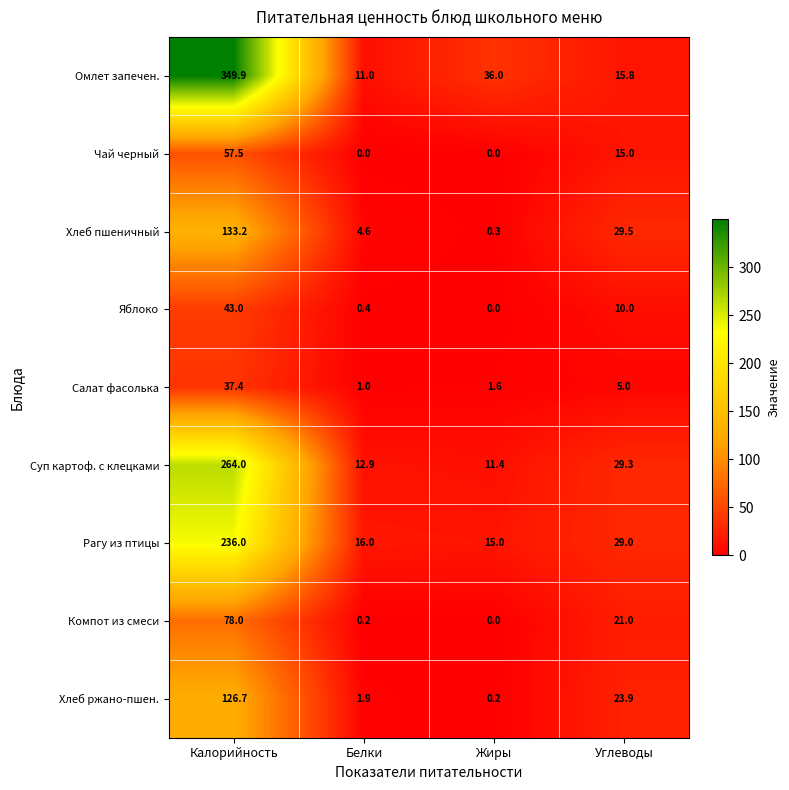

What is the total value across all series at Углеводы?

178.5